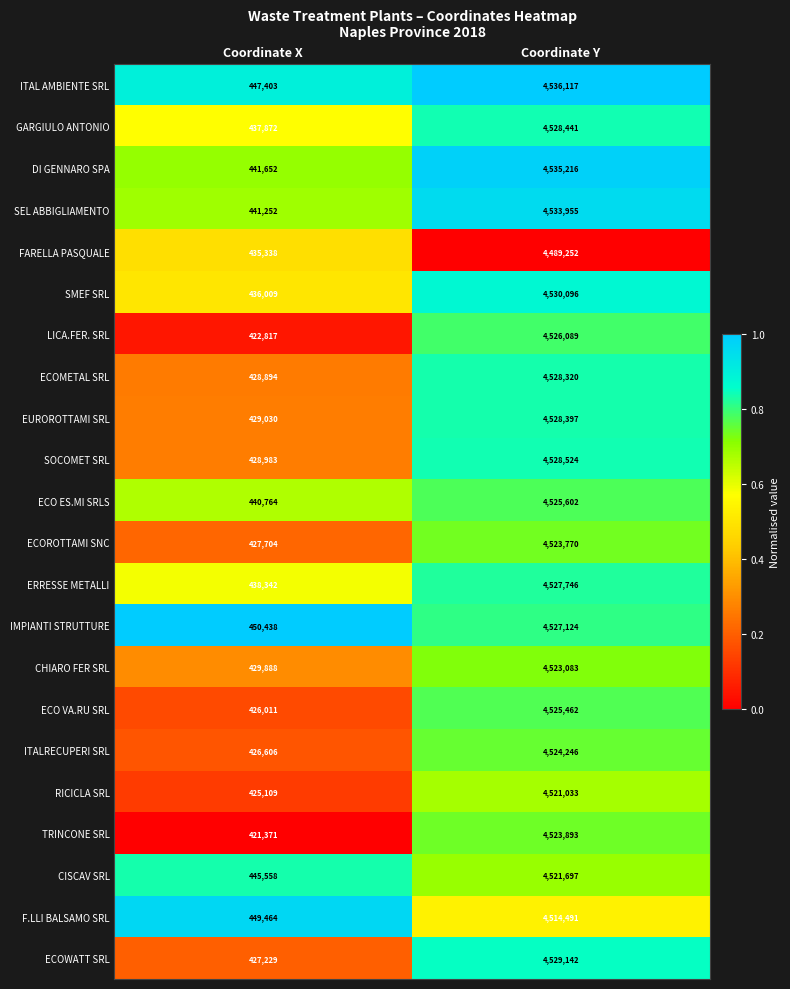

Rank the series at Coordinate X from highest to lowest value.

IMPIANTI STRUTTURE, F.LLI BALSAMO SRL, ITAL AMBIENTE SRL, CISCAV SRL, DI GENNARO SPA, SEL ABBIGLIAMENTO, ECO ES.MI SRLS, ERRESSE METALLI, GARGIULO ANTONIO, SMEF SRL, FARELLA PASQUALE, CHIARO FER SRL, EUROROTTAMI SRL, SOCOMET SRL, ECOMETAL SRL, ECOROTTAMI SNC, ECOWATT SRL, ITALRECUPERI SRL, ECO VA.RU SRL, RICICLA SRL, LICA.FER. SRL, TRINCONE SRL